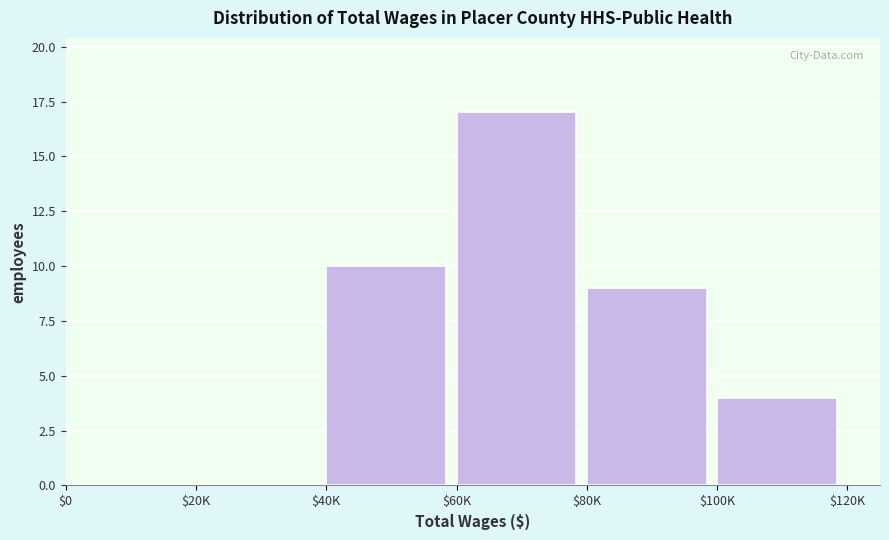

Which category has the highest value across all series?

$60K